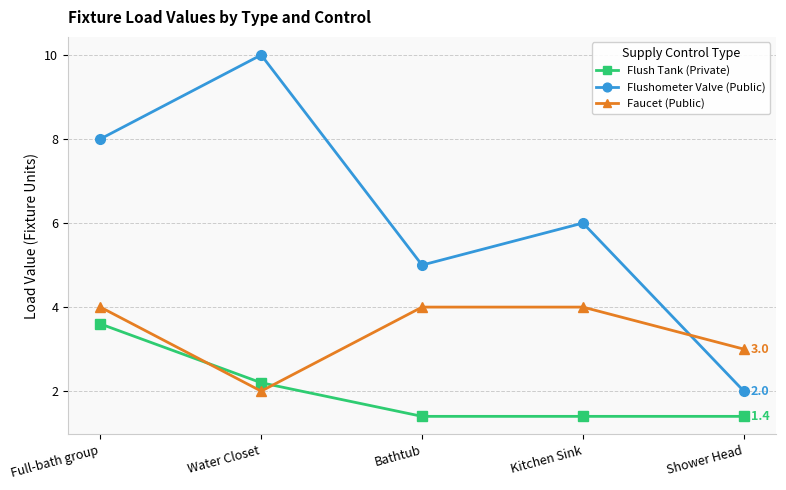

At which category is the sum across all series the highest?

Full-bath group